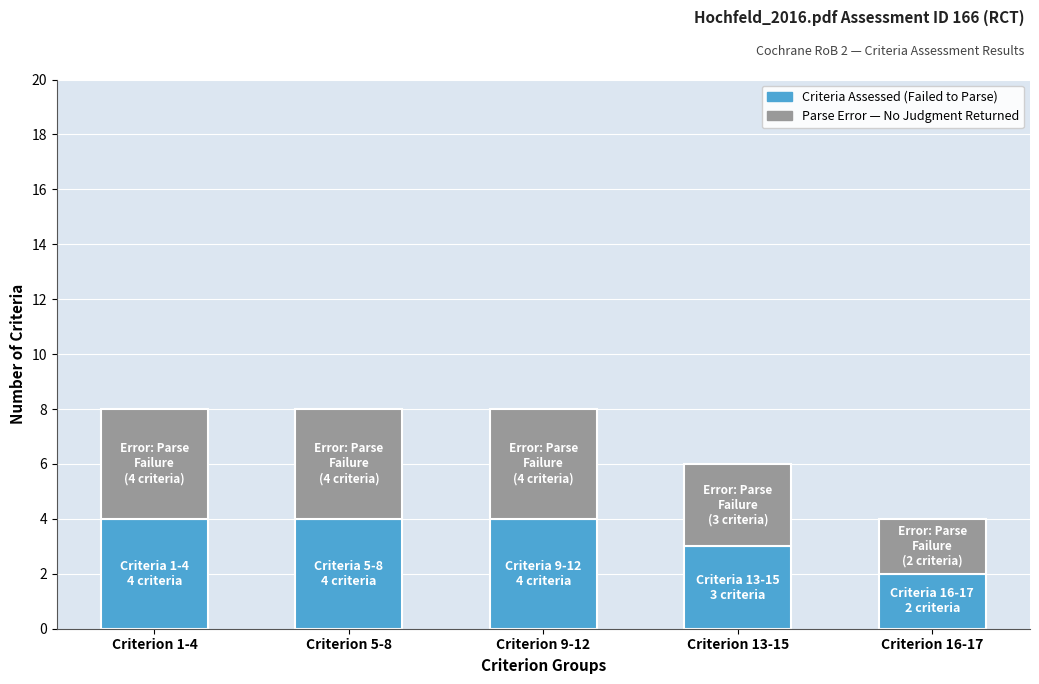

What is the total value across all series at Criterion 13-15?

6